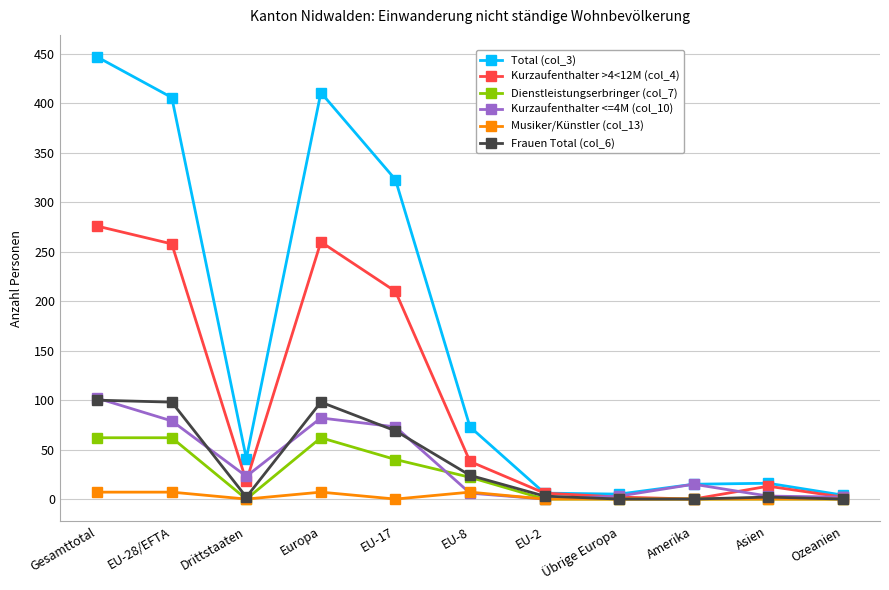

What is the label of the 10th point from the left?

Asien